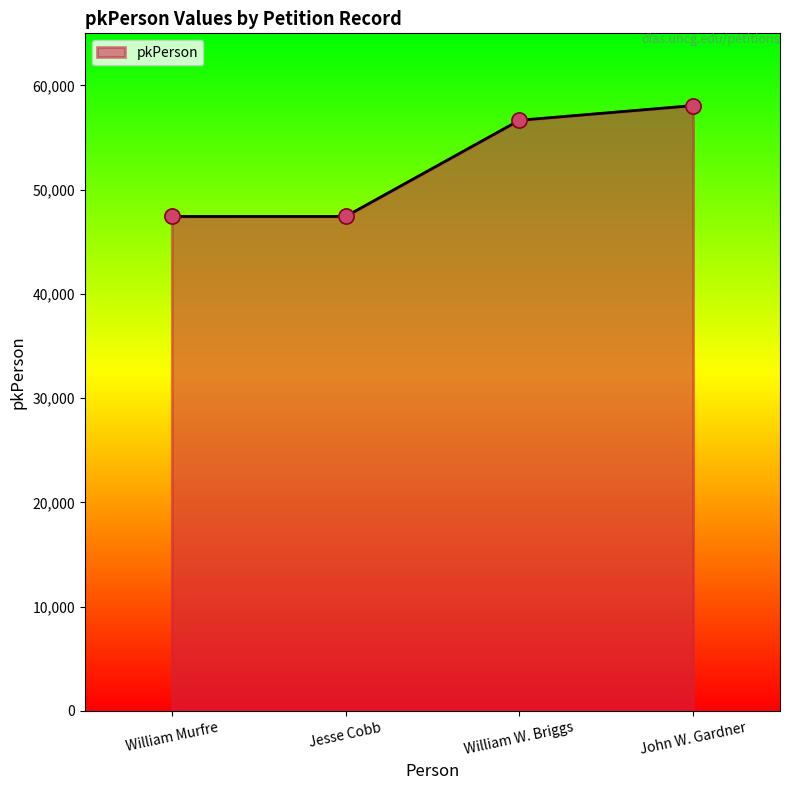

Between William W. Briggs and John W. Gardner, which is larger?

John W. Gardner